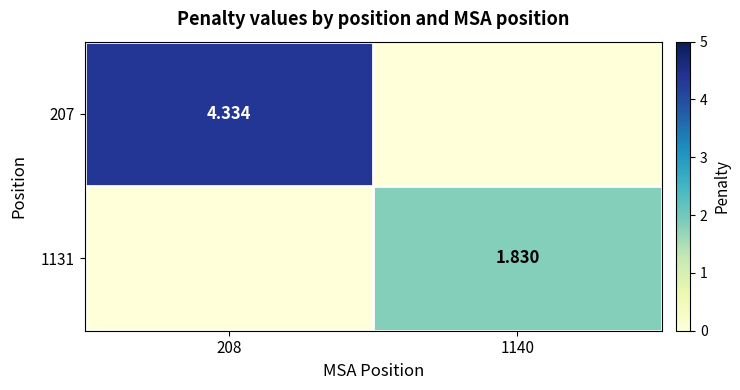

List the series in order of their overall mean, highest first.

207, 1131